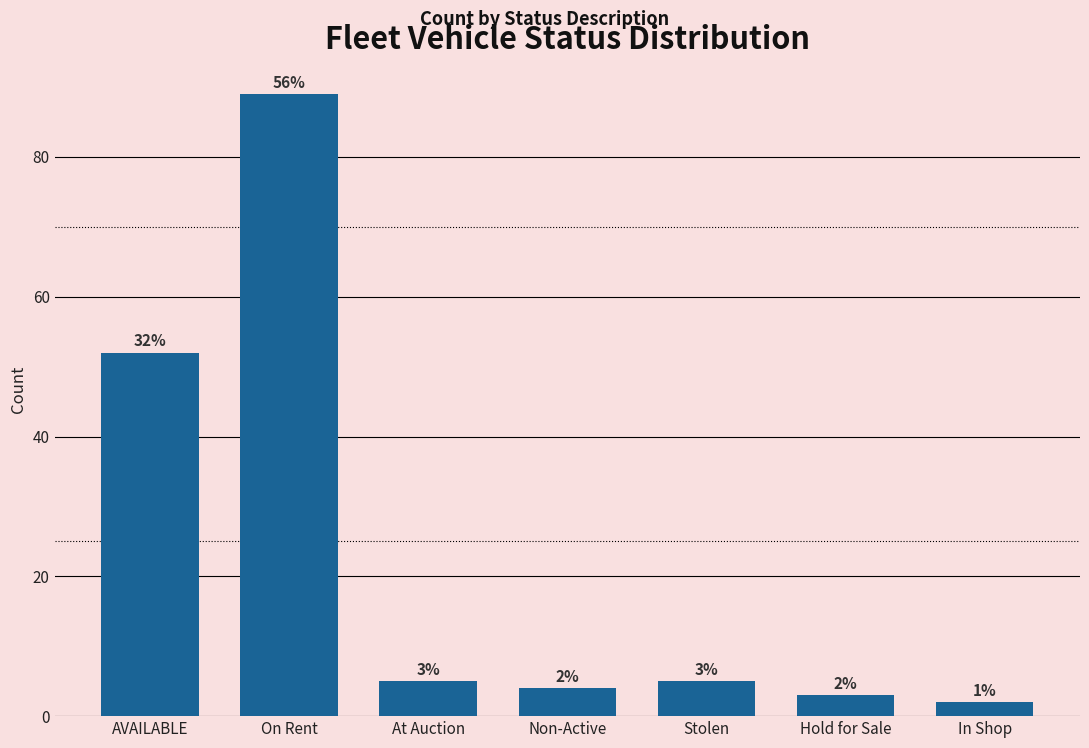

Reading left to right, what are all the values shown in this chart?

AVAILABLE=52	On Rent=89	At Auction=5	Non-Active=4	Stolen=5	Hold for Sale=3	In Shop=2